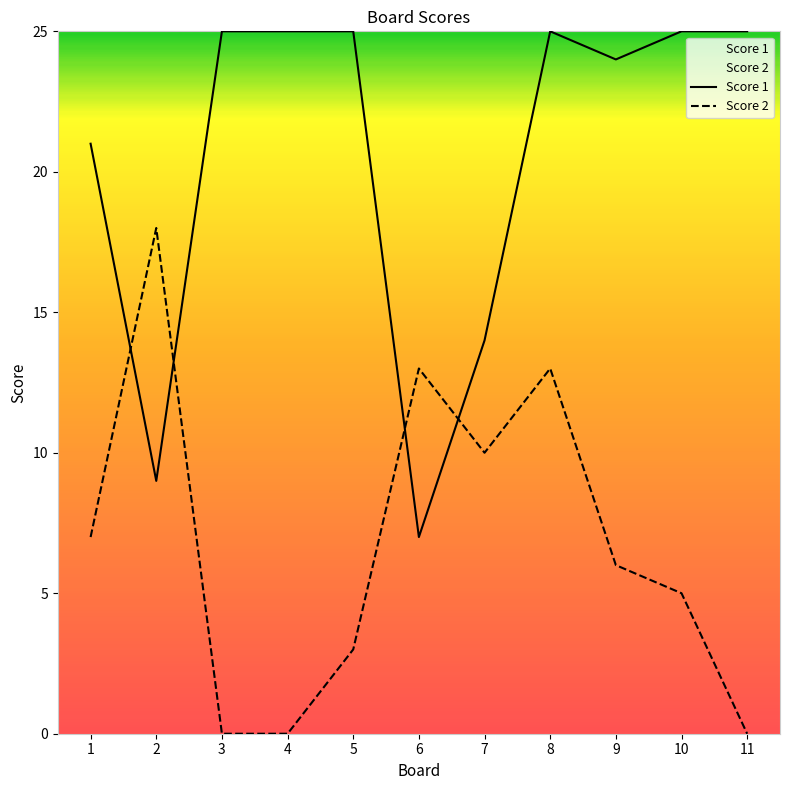

Read the Score 1 value at 6, to the nearest 5.

5